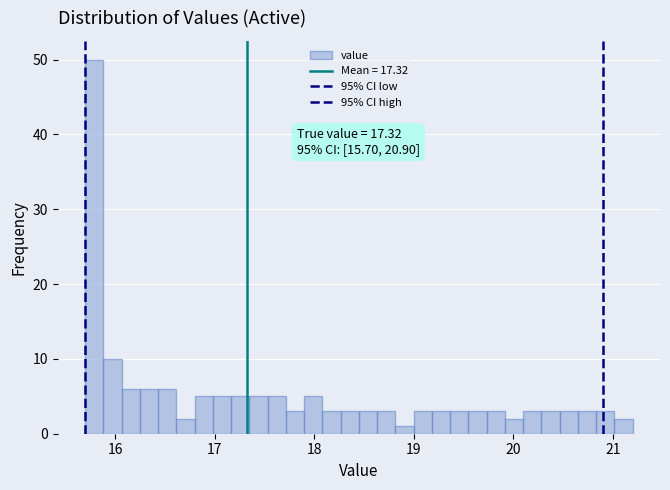

Around what value on the x-axis is the tallest bar? Give the approximate position of its centre, as read against the axis.

15.8